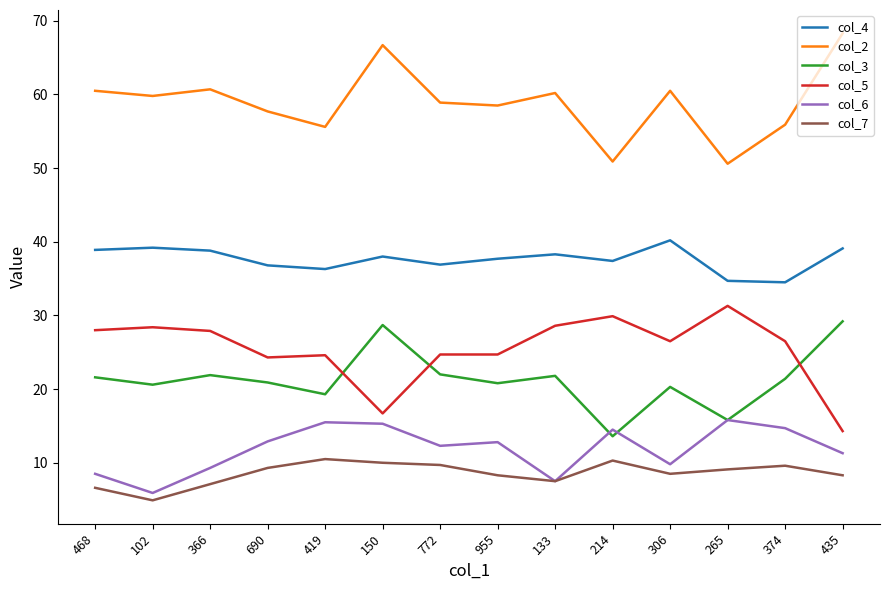

Read the col_7 value at 366.

7.1